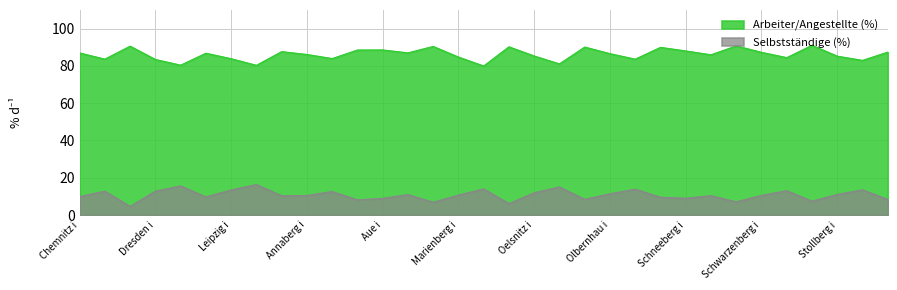

At which label does Arbeiter/Angestellte (%) first exceed 86?

Chemnitz i